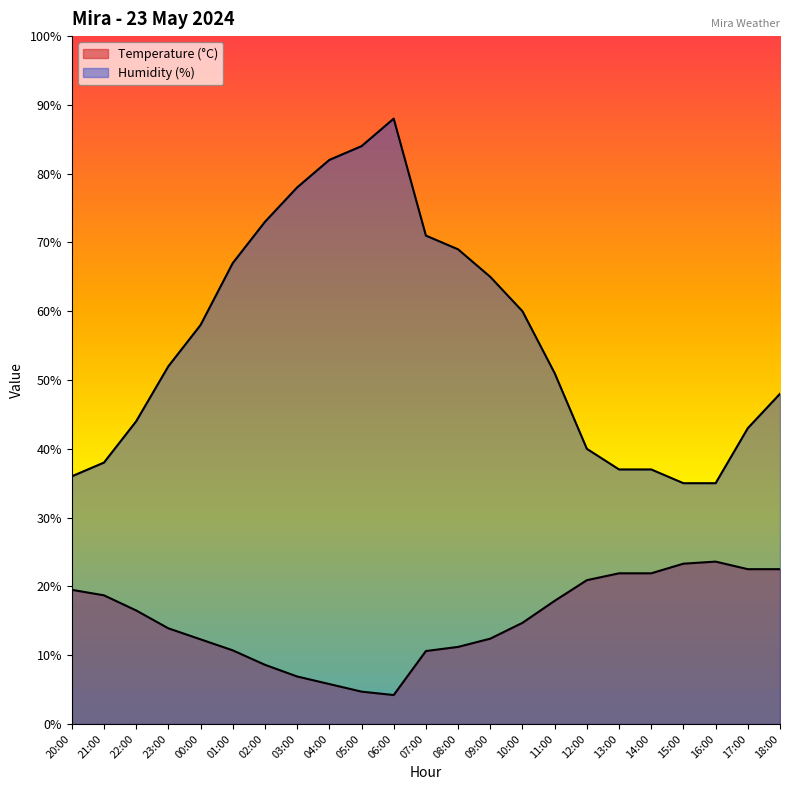

What is the value of the Temperature (°C) point at the 4th from the left?

13.9